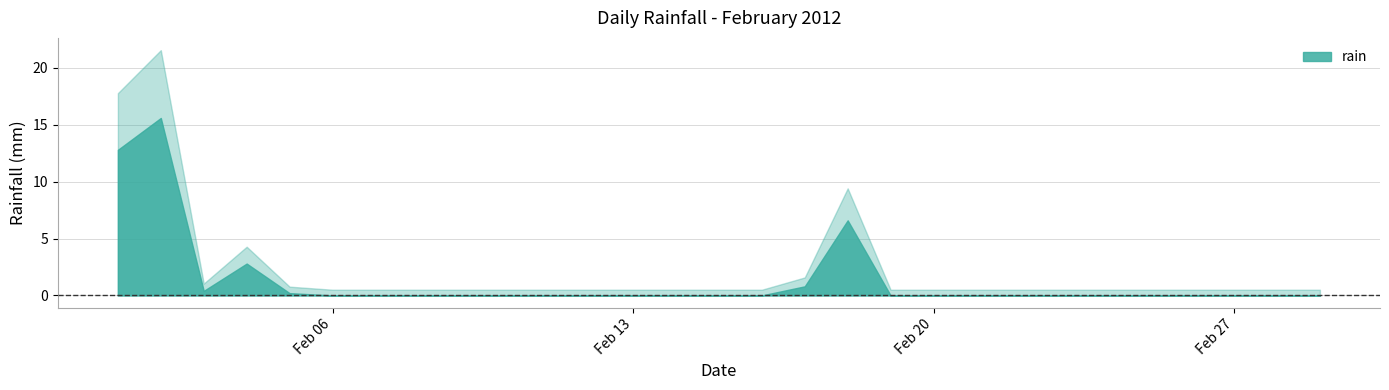

Is it true that the value at 2012-02-07 is 0.0?

True